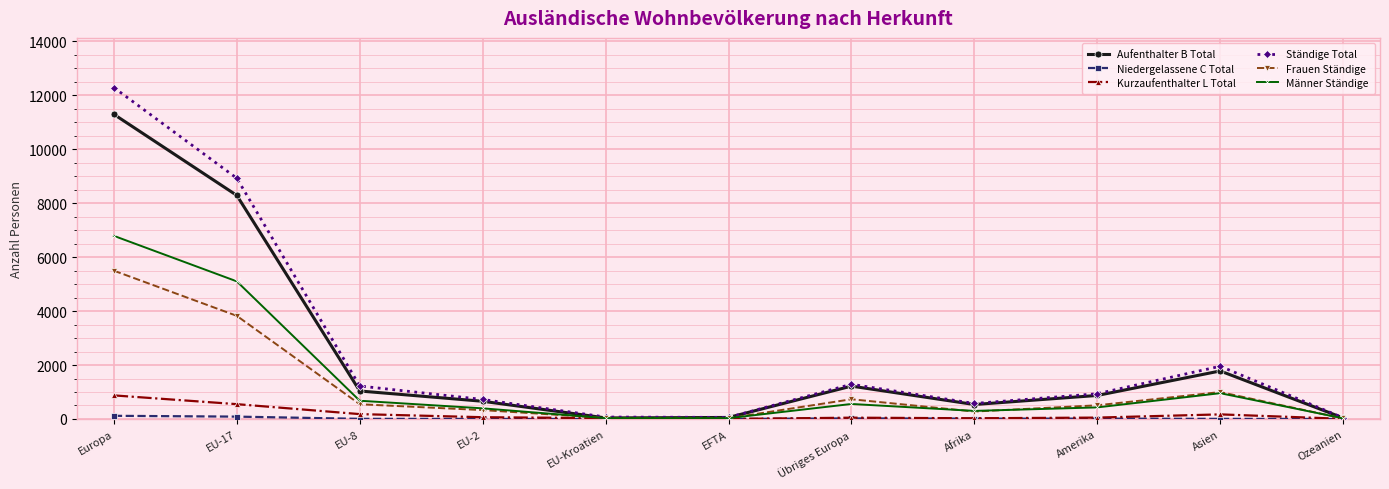

At which category is the sum across all series the highest?

Europa